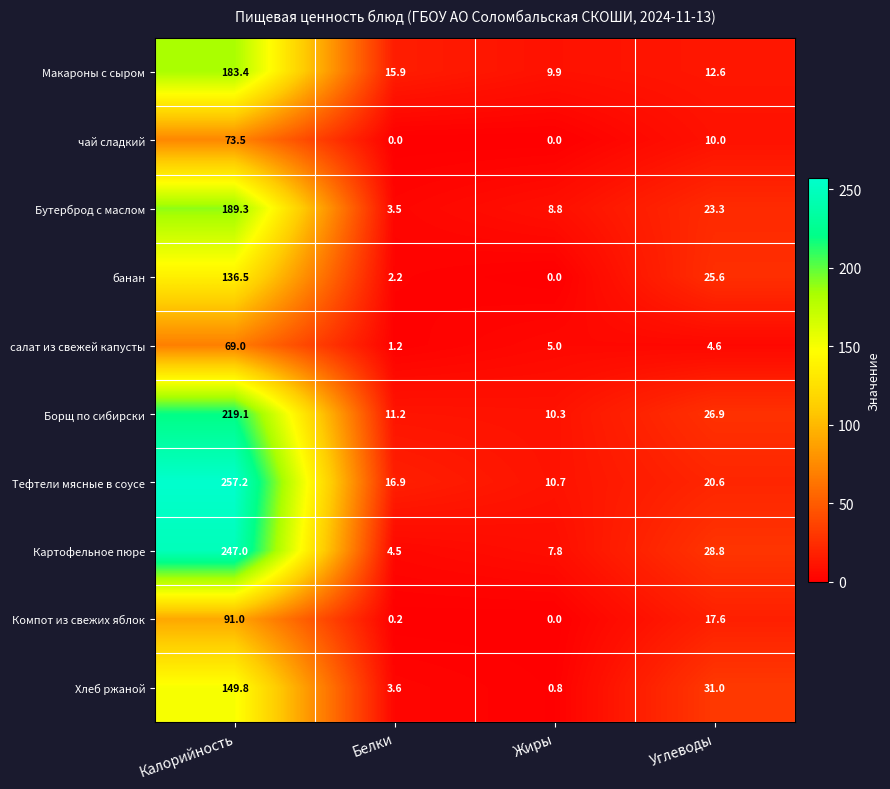

How many data points does each series have?

4